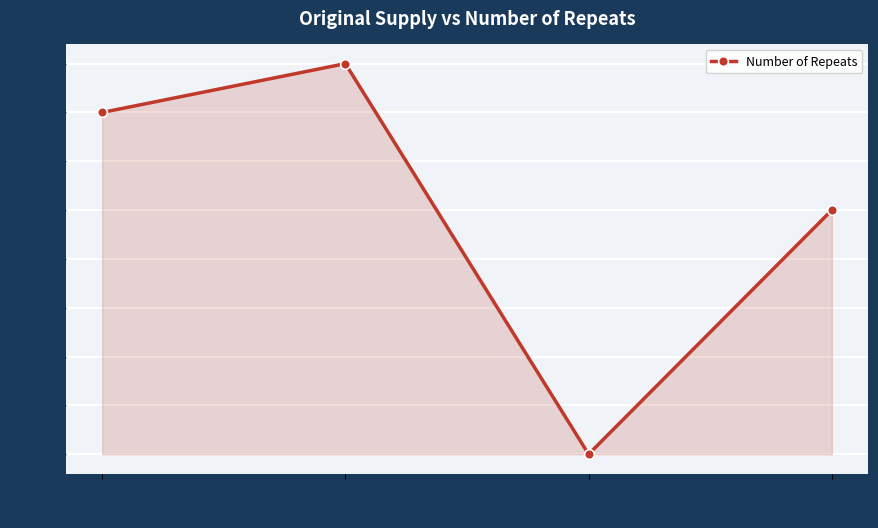

Count the values in the range 1 to 2.

3